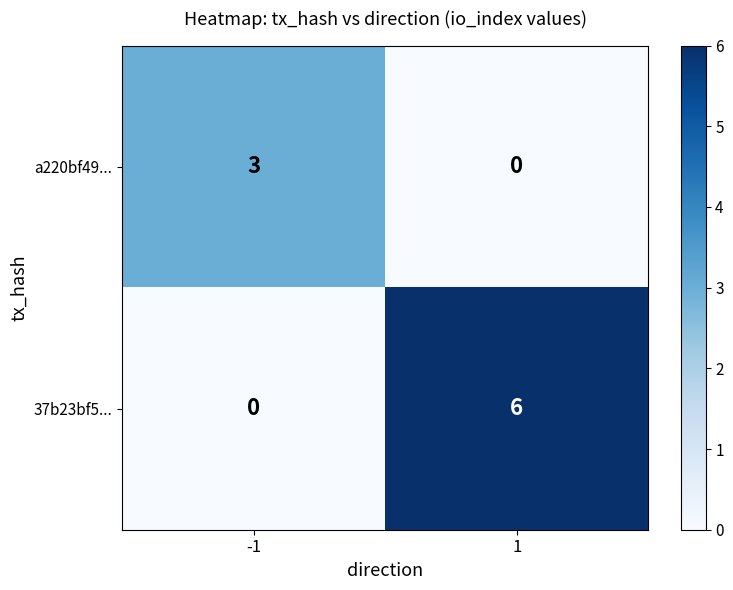

At which category is the sum across all series the highest?

1